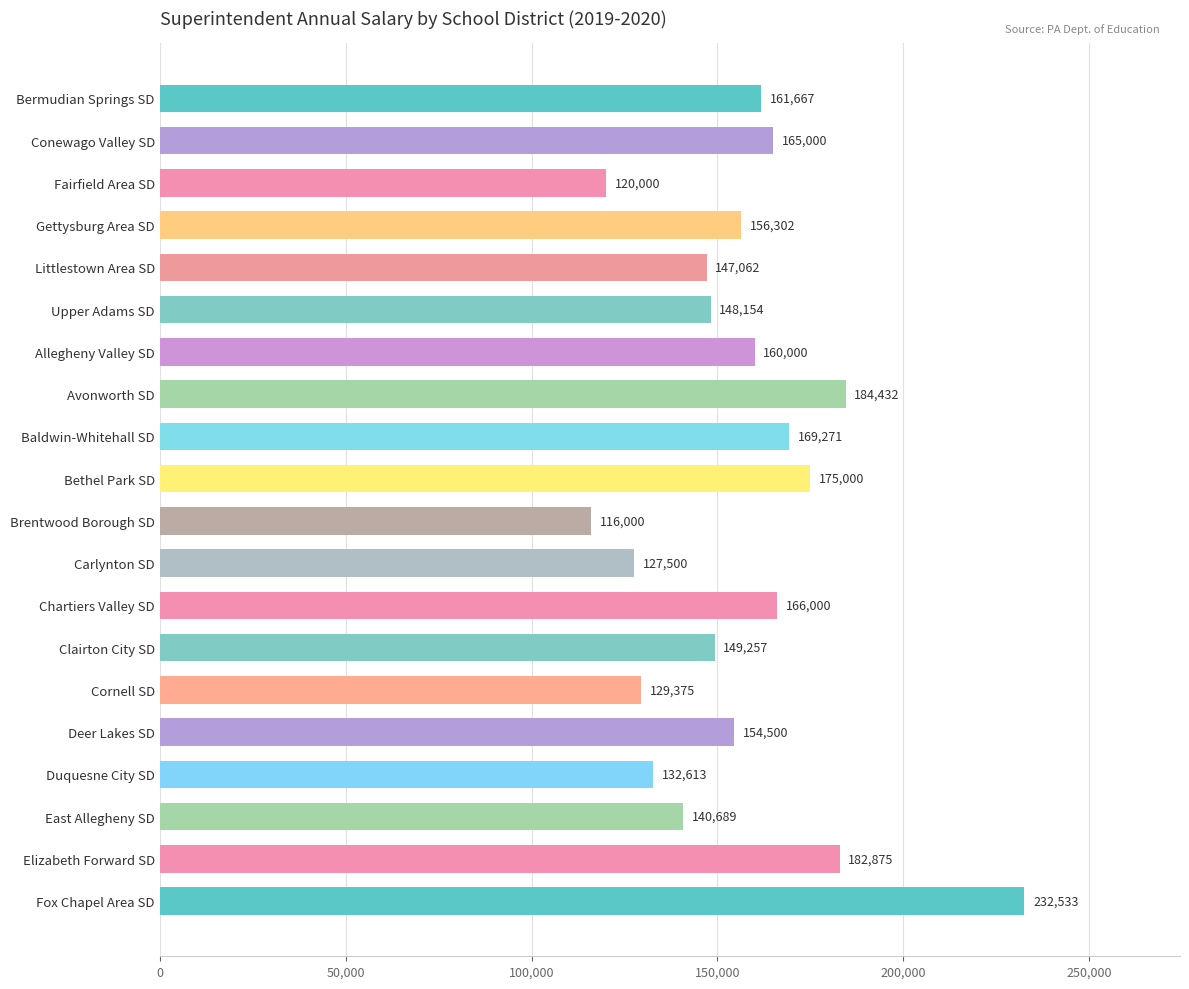

What is the maximum value shown in the chart?

232533